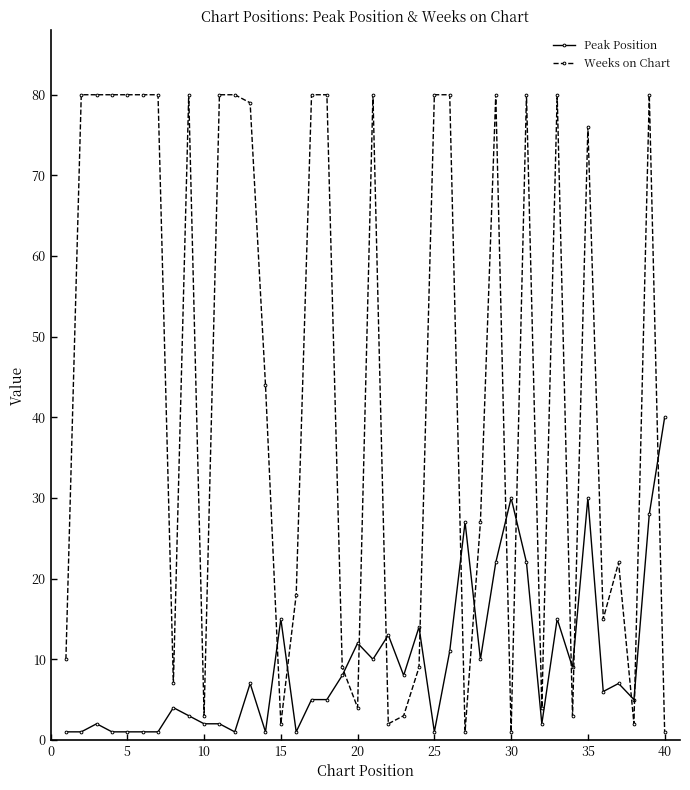

What is the sum of all Peak Position values?

384